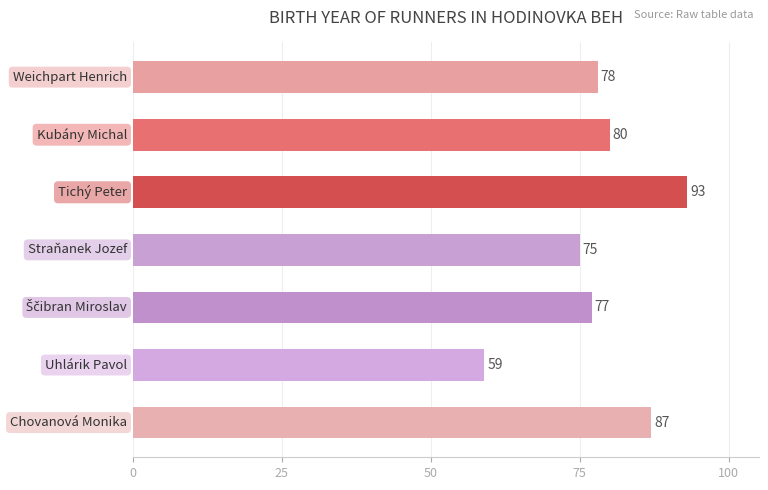

What is the maximum value shown in the chart?

93